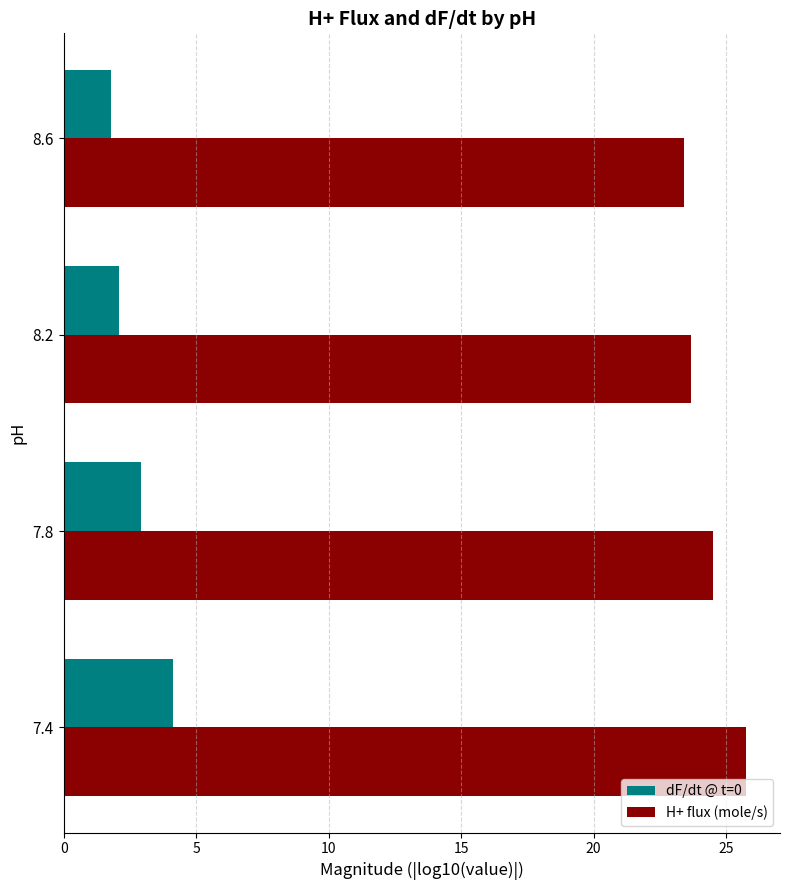

True or false: H+ flux (mole/s) has a value of 6.7 at 7.8.

False